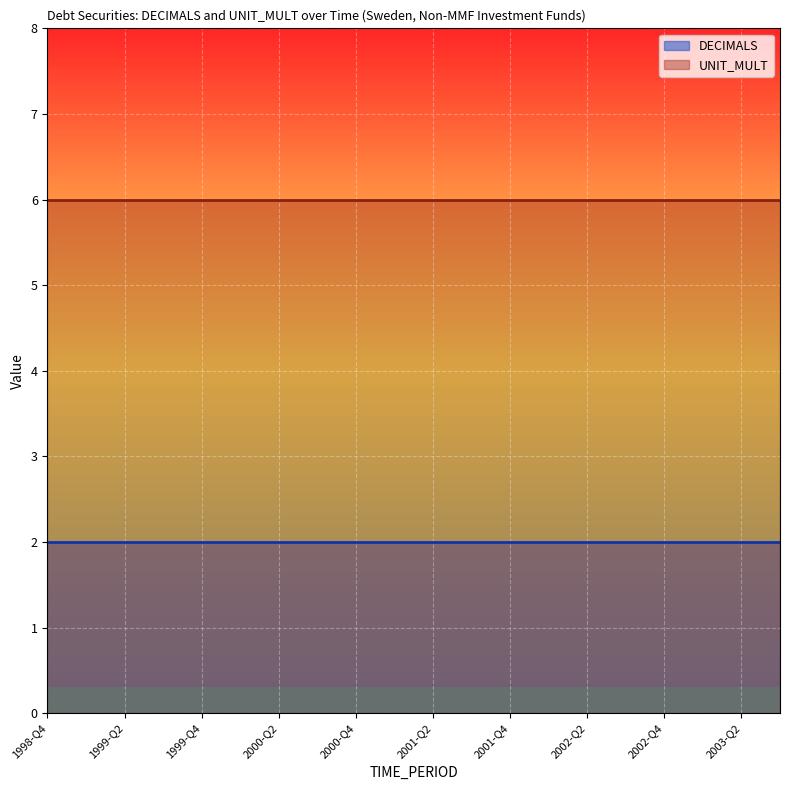

Which has a higher value, 1999-Q3 or 2001-Q2?

1999-Q3